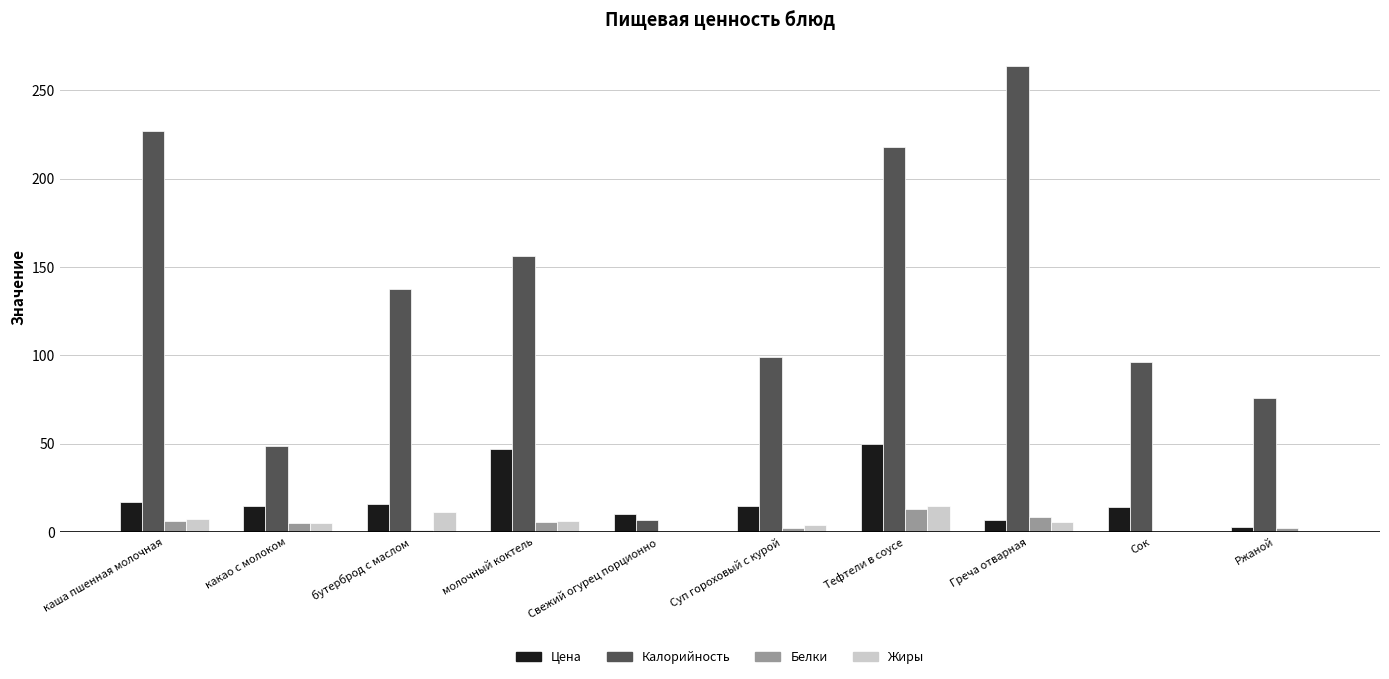

Where does the Цена series first go above 15?

каша пшенная молочная